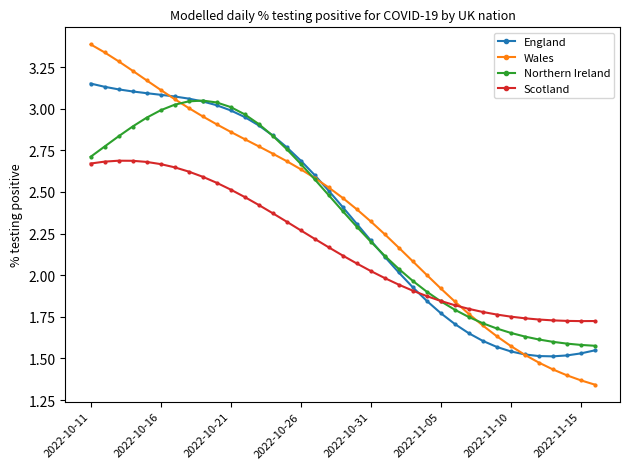

At how many categories does at least one series exceed 1?

37